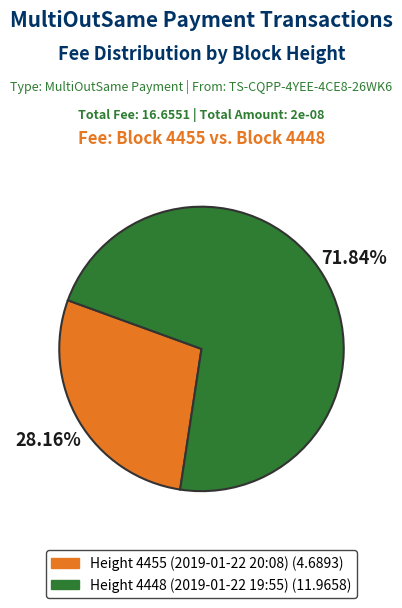

Is it true that Height 4448 (2019-01-22 19:55) is 72% of the pie?

True